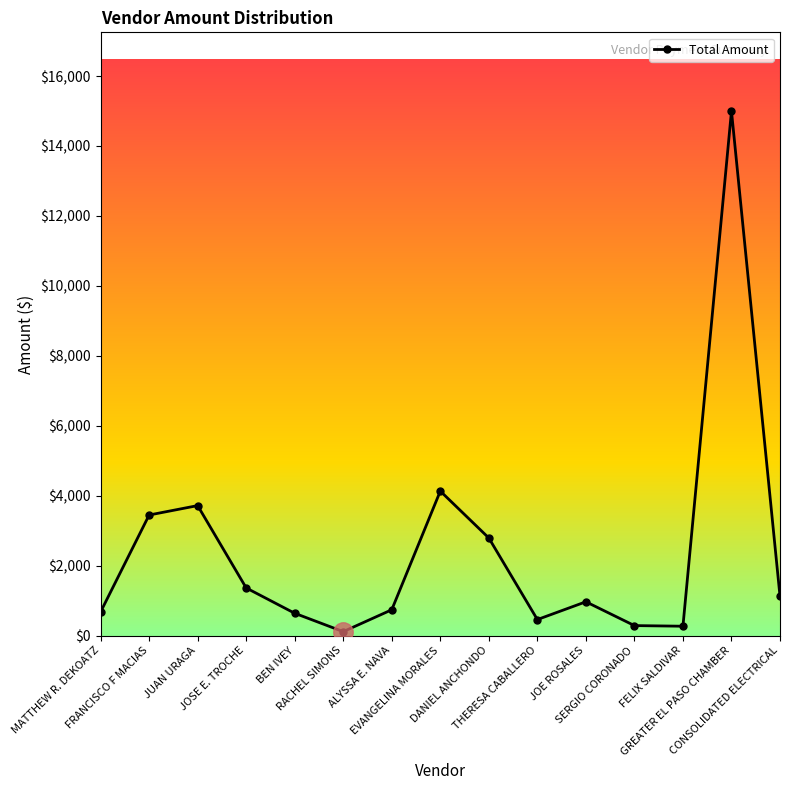

What position from the right is MATTHEW R. DEKOATZ?

15